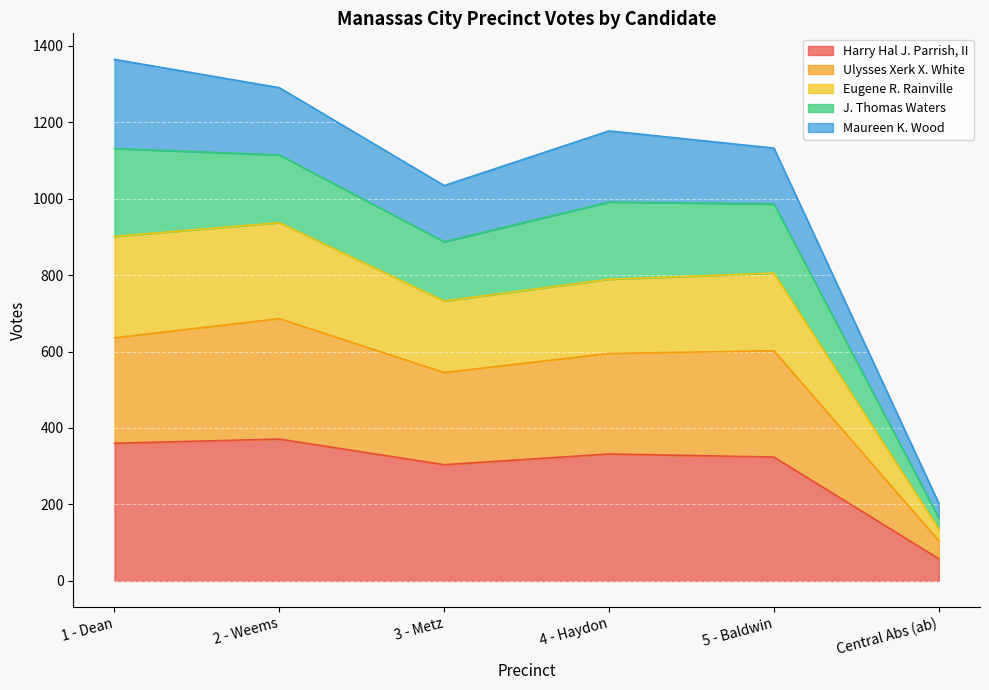

At which category does Ulysses Xerk X. White reach its first local peak?

2 - Weems